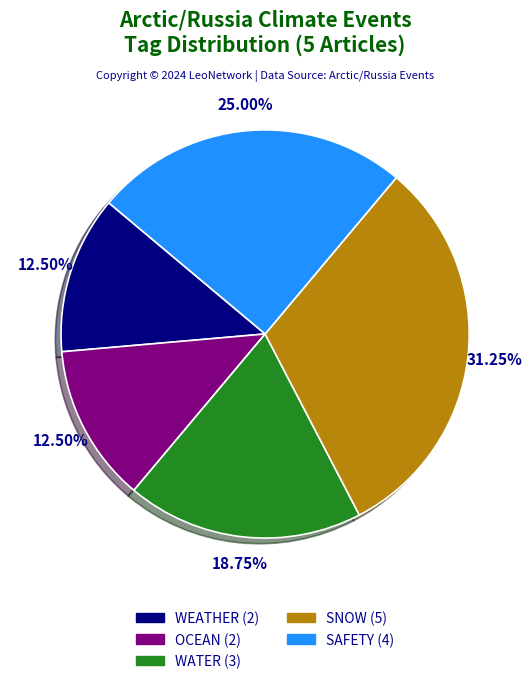

Is there a majority slice in this chart?

No